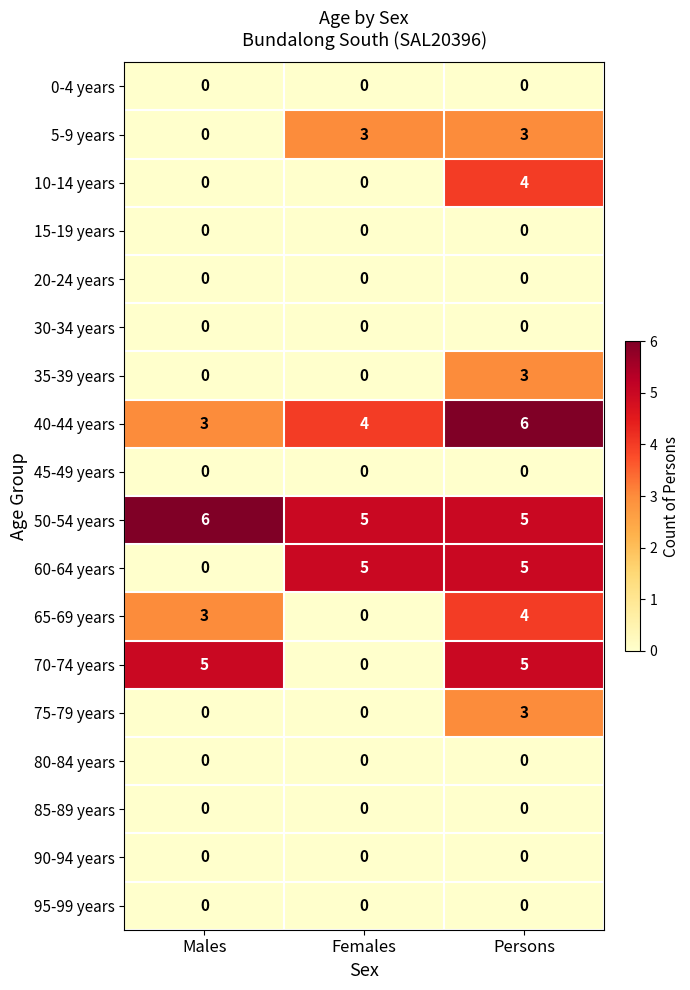

The 35-39 years series shows 3 at Persons. True or false?

True